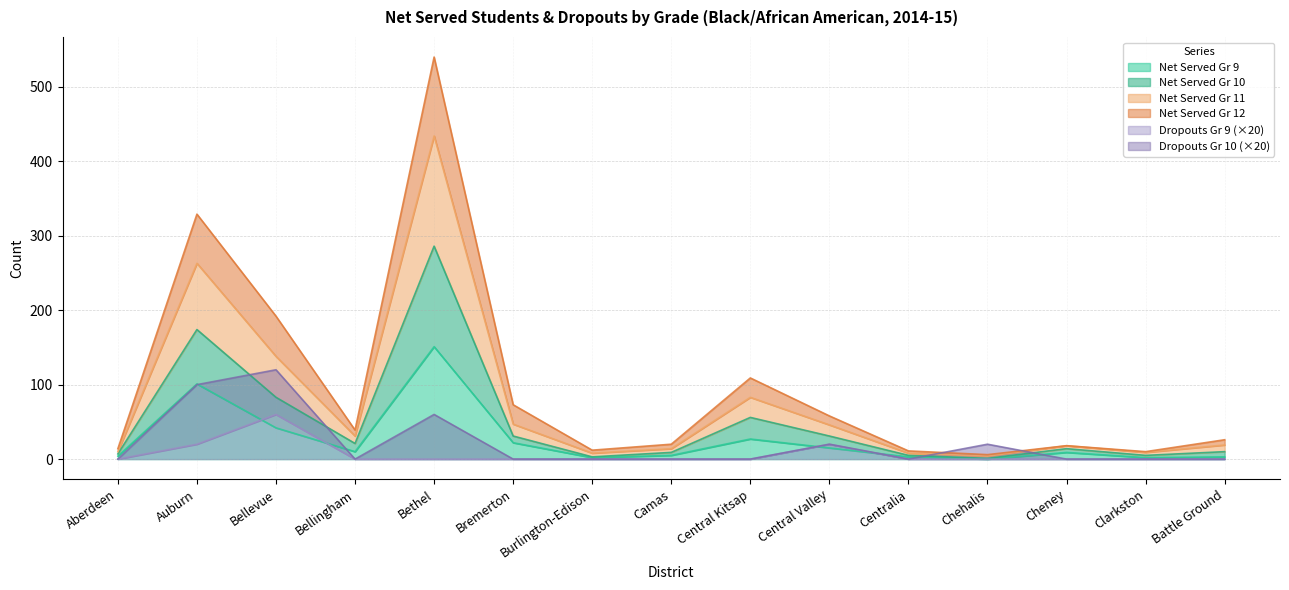

The Dropouts Gr 9 (×20) series shows 0 at Camas. True or false?

True